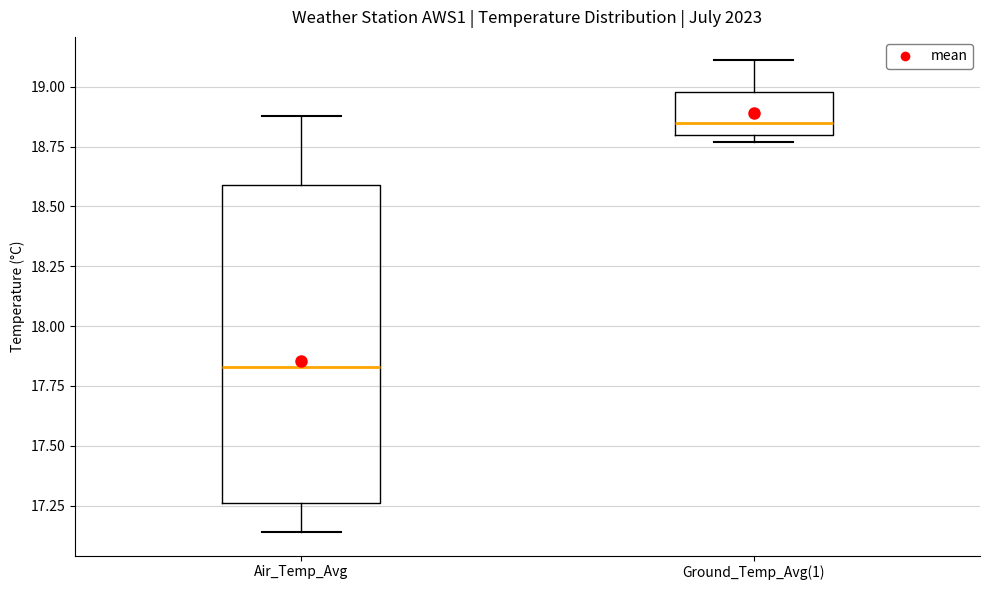

Reading left to right, read every box against the y-axis: the position of its median line, the range the box covers, and the ends of its whiskers. The values are not printed on the chart, so give them approximately, as read against the axis.

Air_Temp_Avg: median 17.85, box 17.25 to 18.60, whiskers 17.15 to 18.90
Ground_Temp_Avg(1): median 18.85, box 18.80 to 19.00, whiskers 18.75 to 19.10